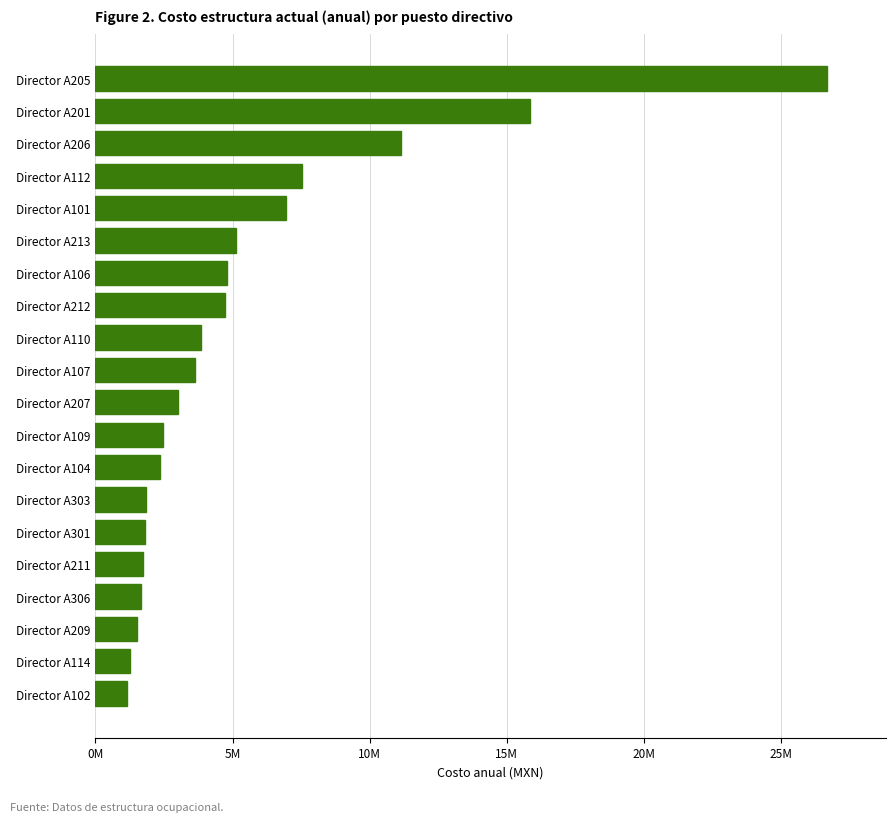

Are the bars horizontal?

Yes